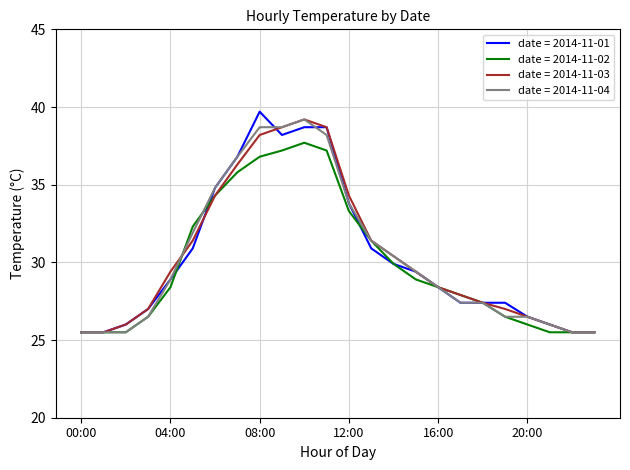

What is the greatest value displayed?

39.7